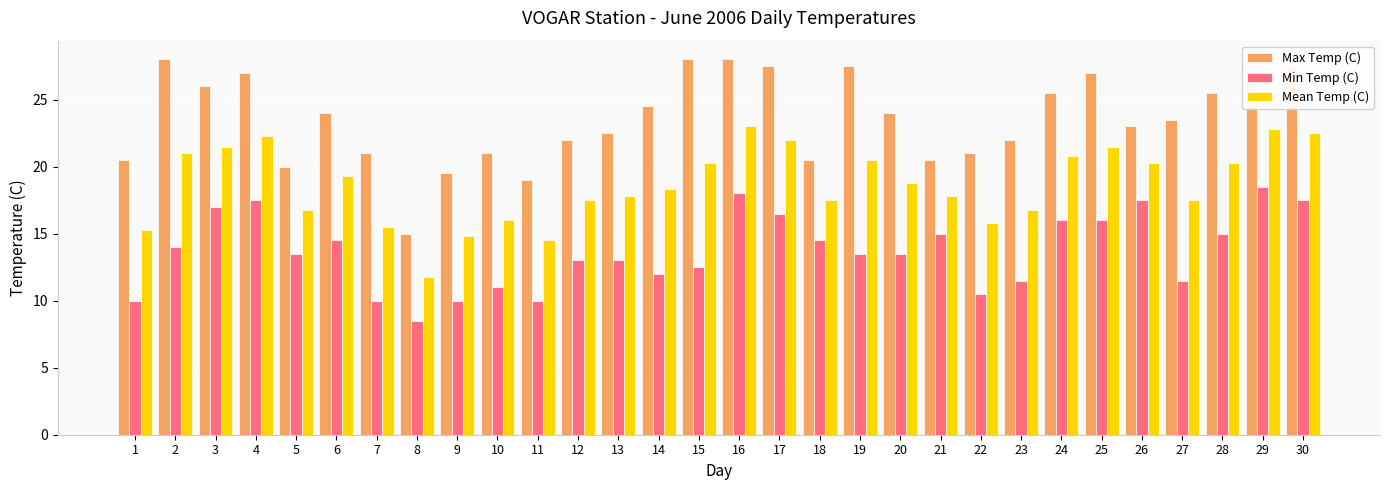

How many bars are there in total?

90